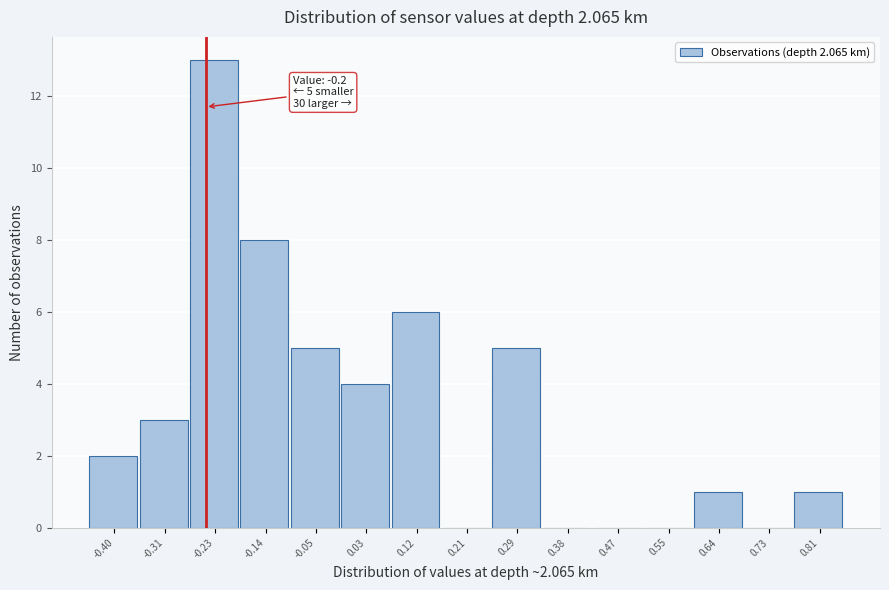

Reading right to left, extract all data points from this chart.

0.81=1	0.73=0	0.64=1	0.55=0	0.47=0	0.38=0	0.29=5	0.21=0	0.12=6	0.03=4	-0.05=5	-0.14=8	-0.23=13	-0.31=3	-0.40=2